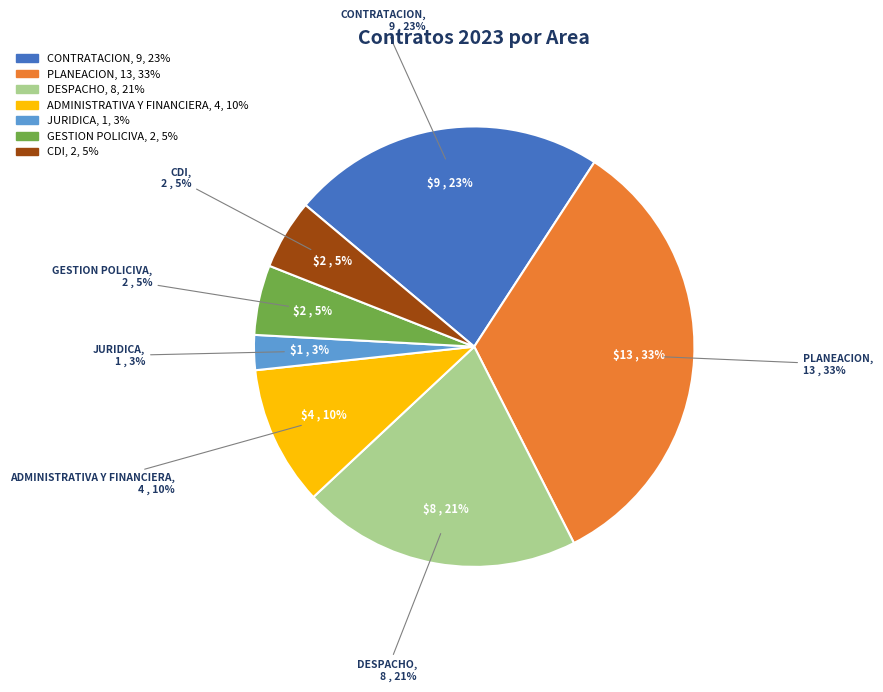

To the nearest percent, what is the difference between the largest and smallest slice percentages?

31%